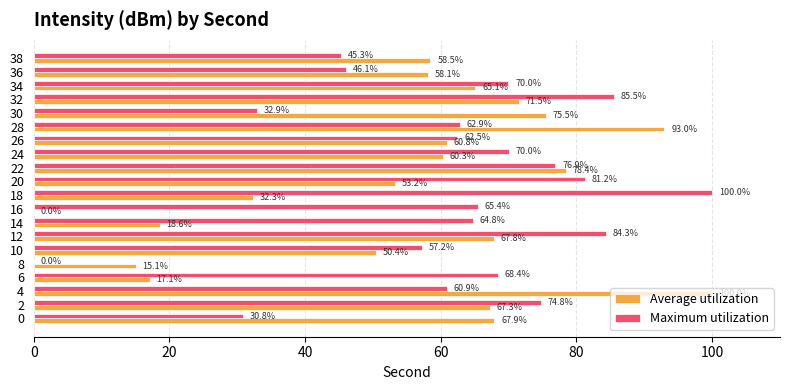

Between 10 and 36, which series saw the biggest shift?

Maximum utilization